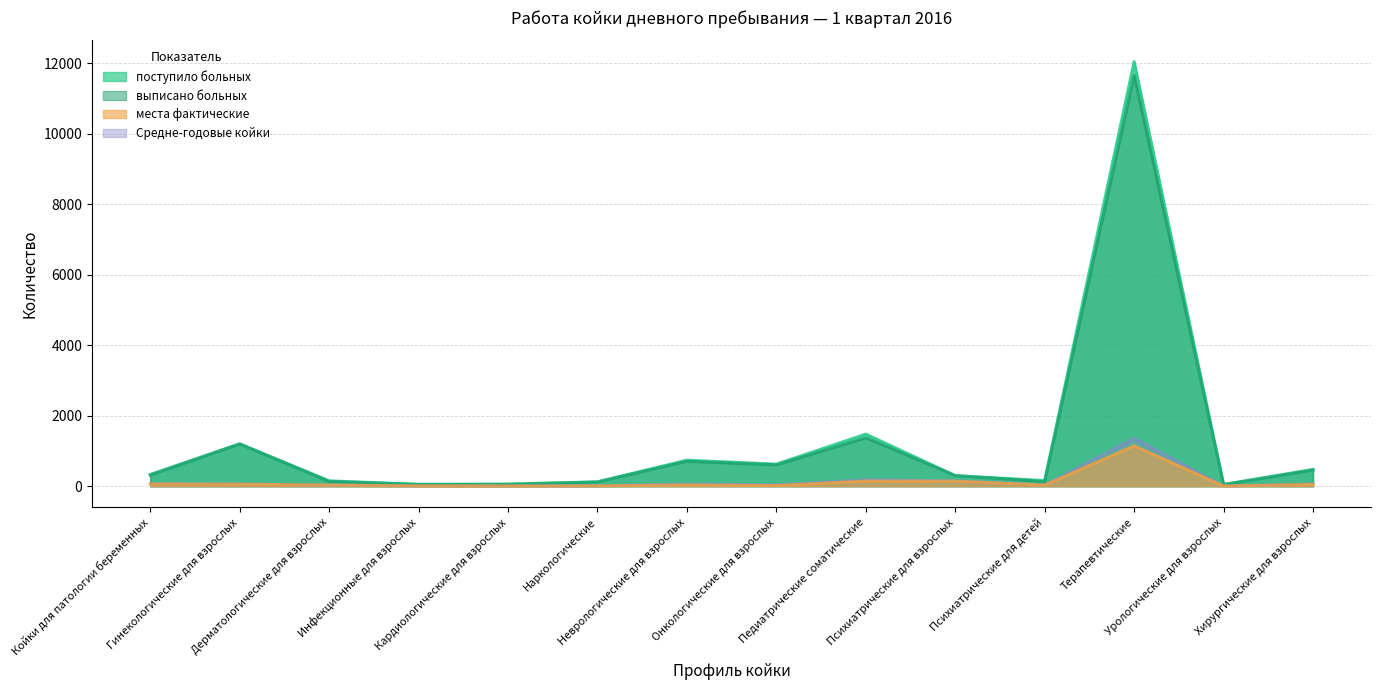

What is the maximum value for места фактические?

1147